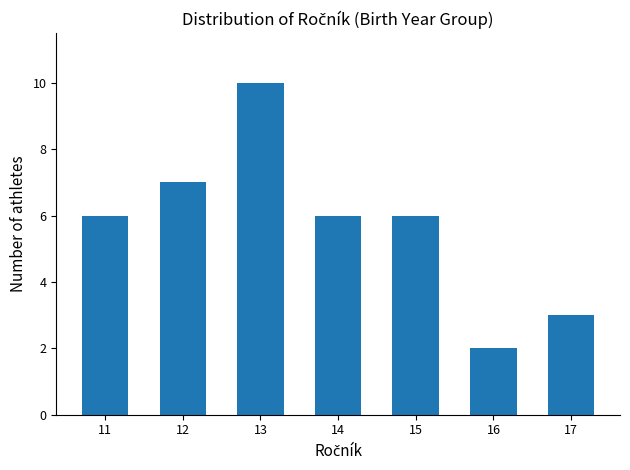

Reading right to left, list all the values displayed in this chart.

3	2	6	6	10	7	6